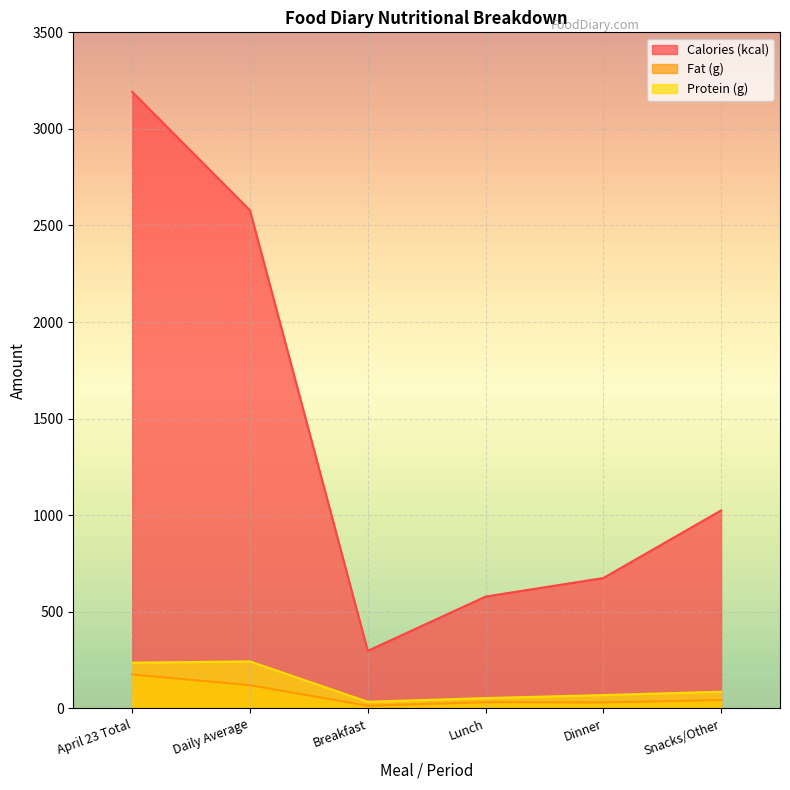

Count the number of data series in this chart.

3